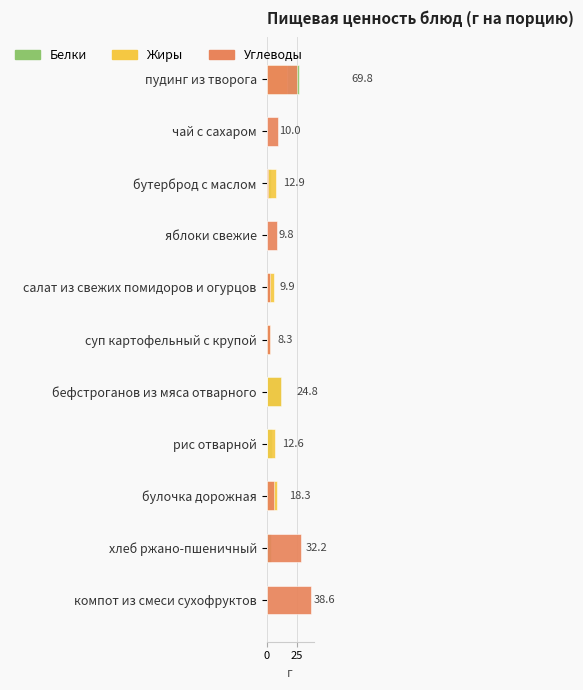

What is the average value of the Жиры series?

5.8